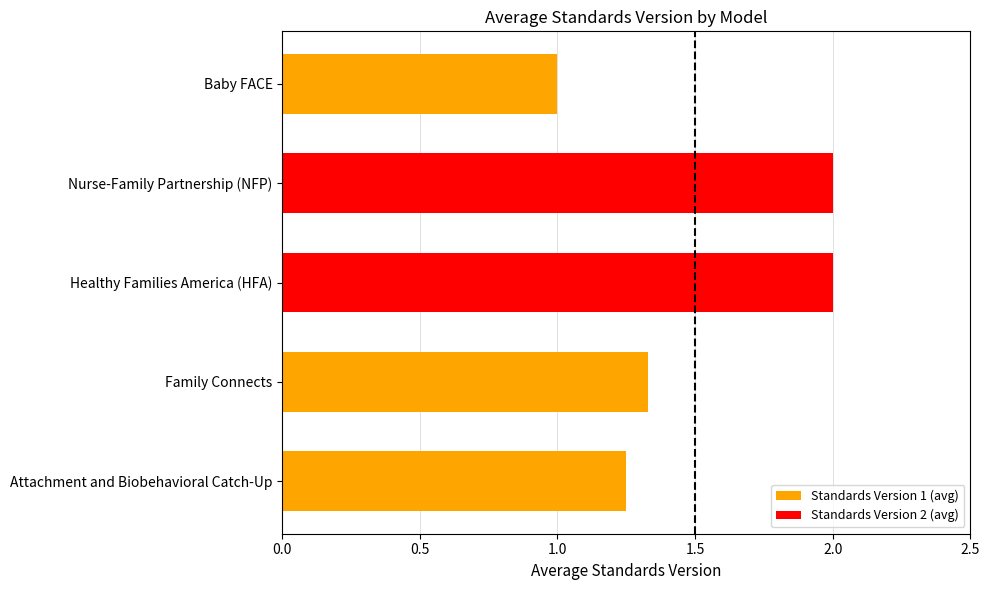

Which category has the lowest value across all series?

Baby FACE